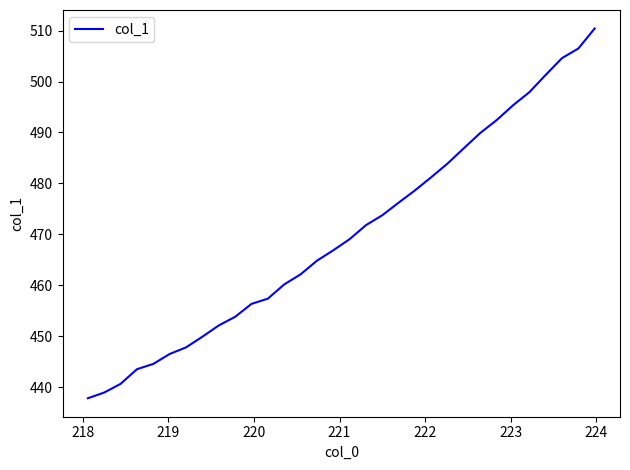

What is the difference between the maximum and minimum values?

72.6